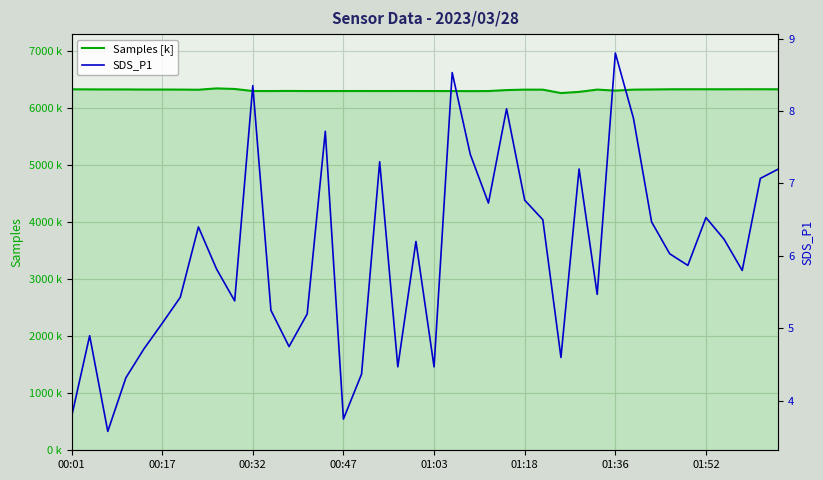

List the series in order of their overall mean, highest first.

Samples [k], SDS_P1